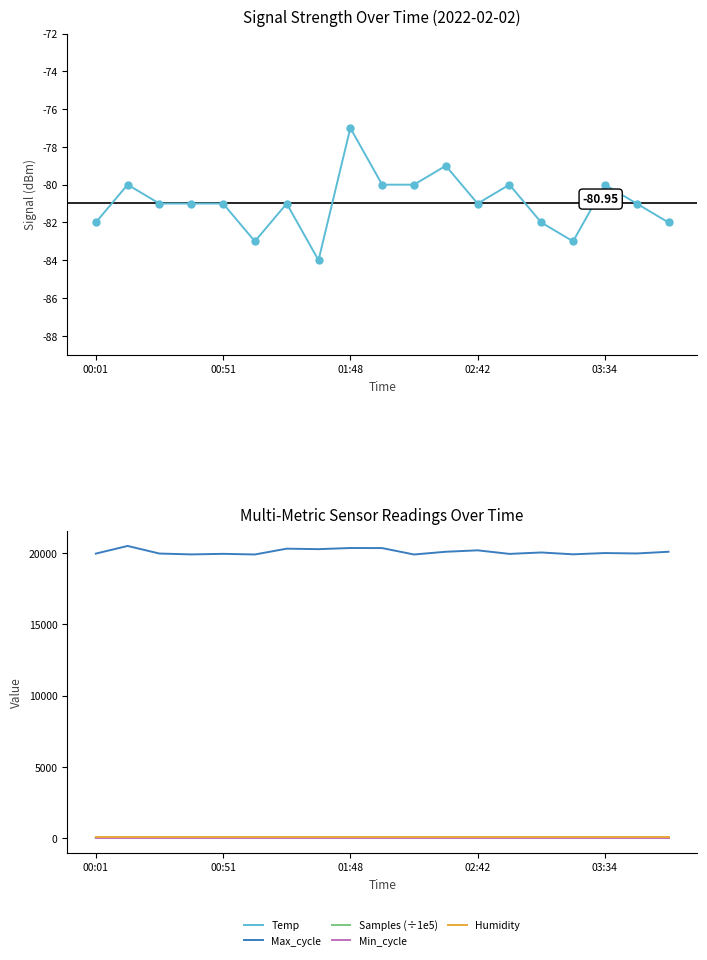

What position from the left is 13?

14